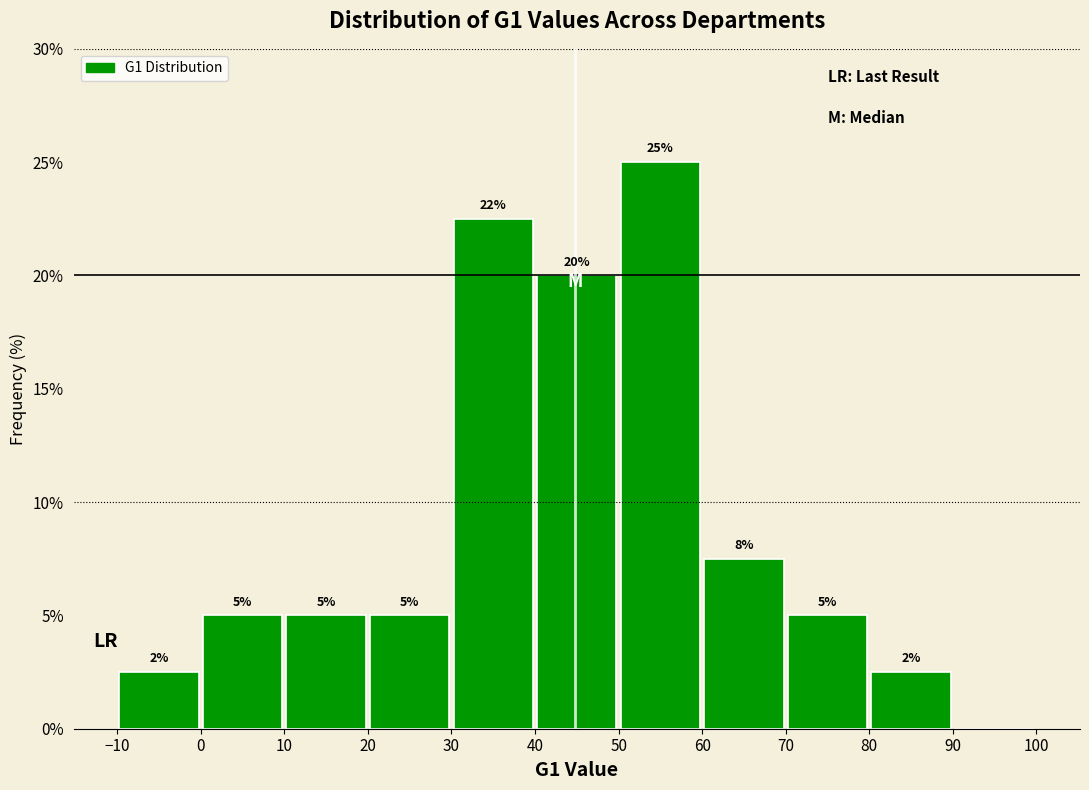

Over which range of the x-axis is the bar tallest?

50 to 60